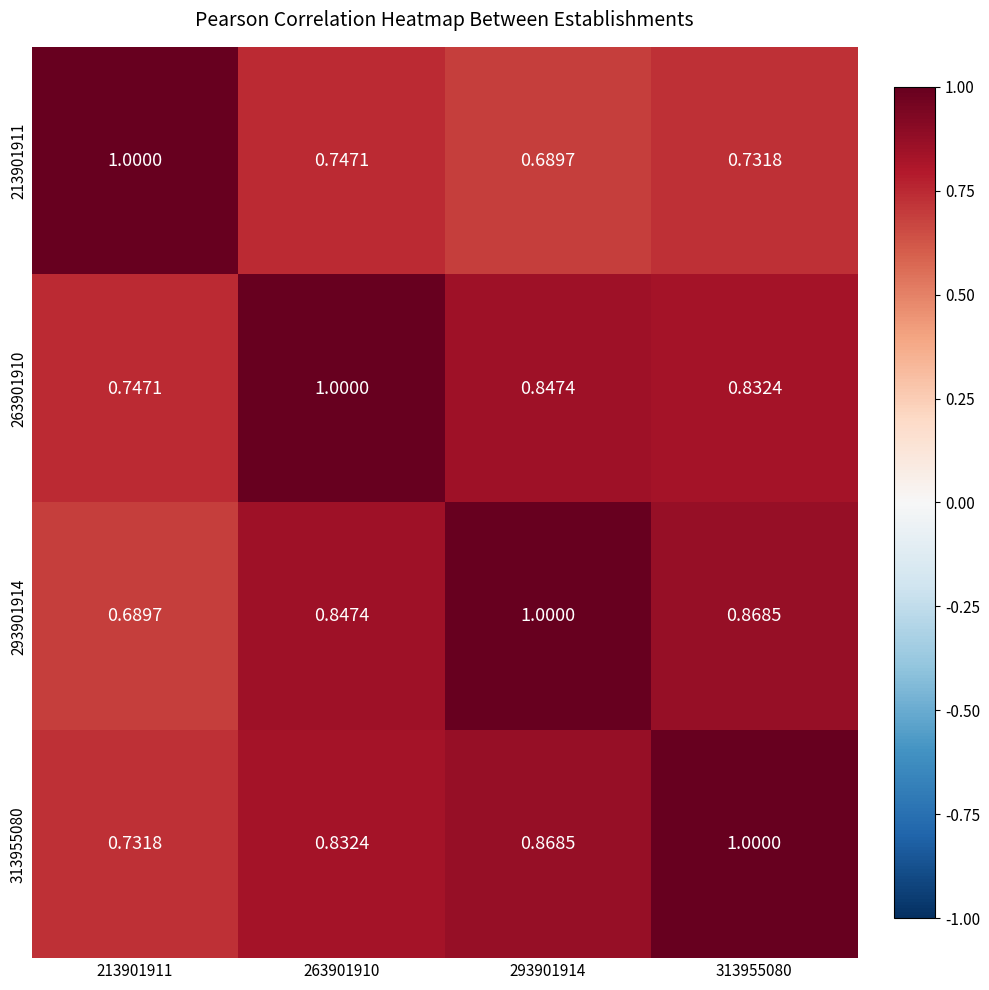

Is the value of 263901910 at 313955080 greater than the value of 293901914 at 213901911?

Yes